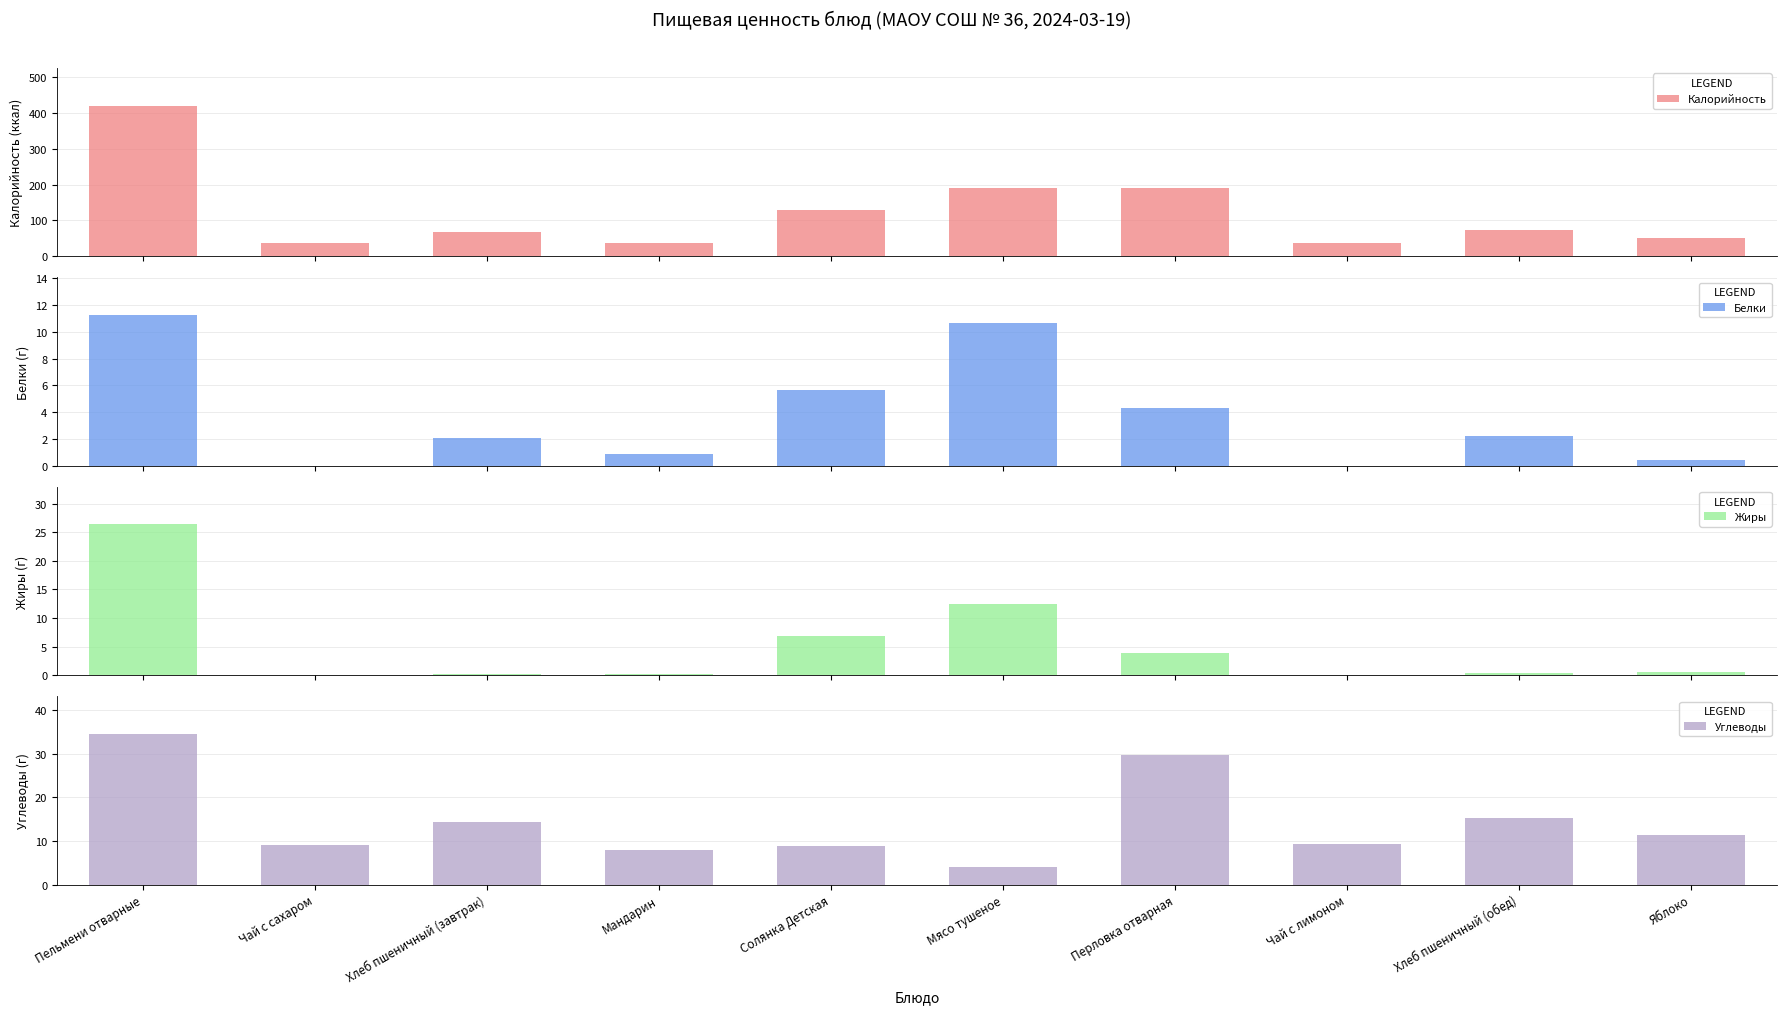

At which label does Калорийность reach its minimum?

Чай с сахаром